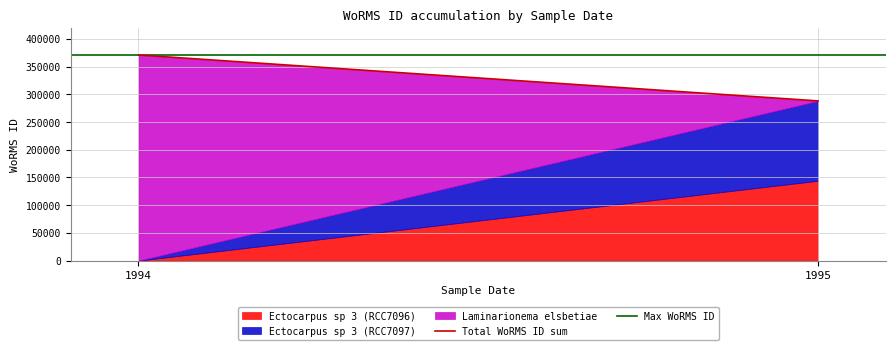

What is the difference between the Total WoRMS ID sum values at 1995 and 1994?

82908